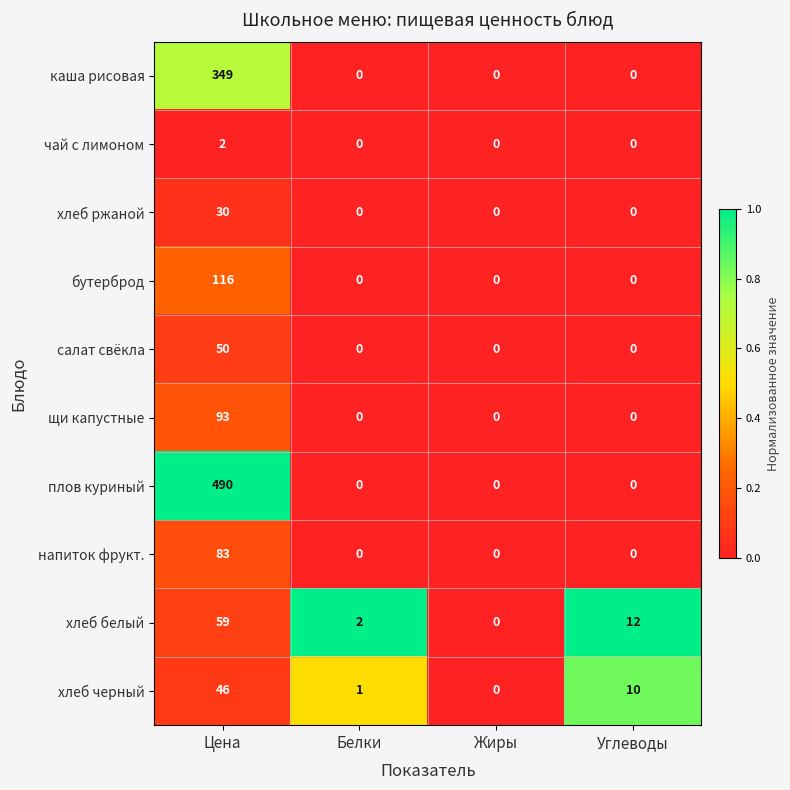

What is the difference between the highest and lowest values at Белки?

2